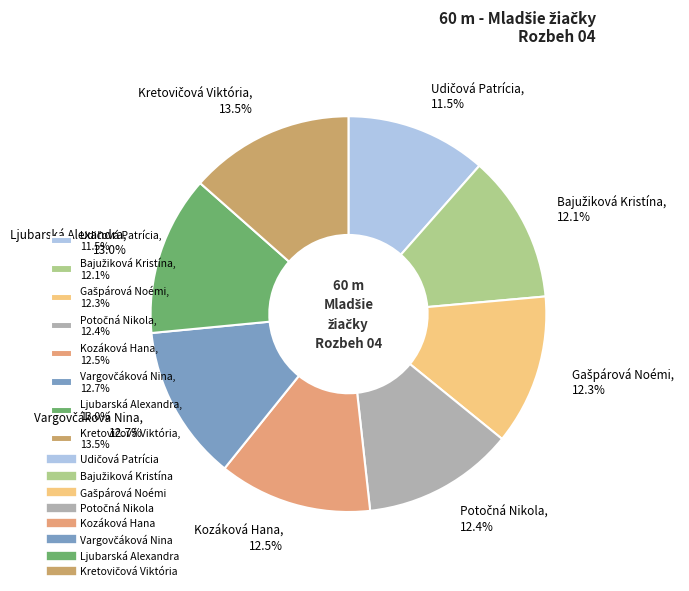

Does Kozáková Hana, 12.5% account for over 50% of the chart?

No